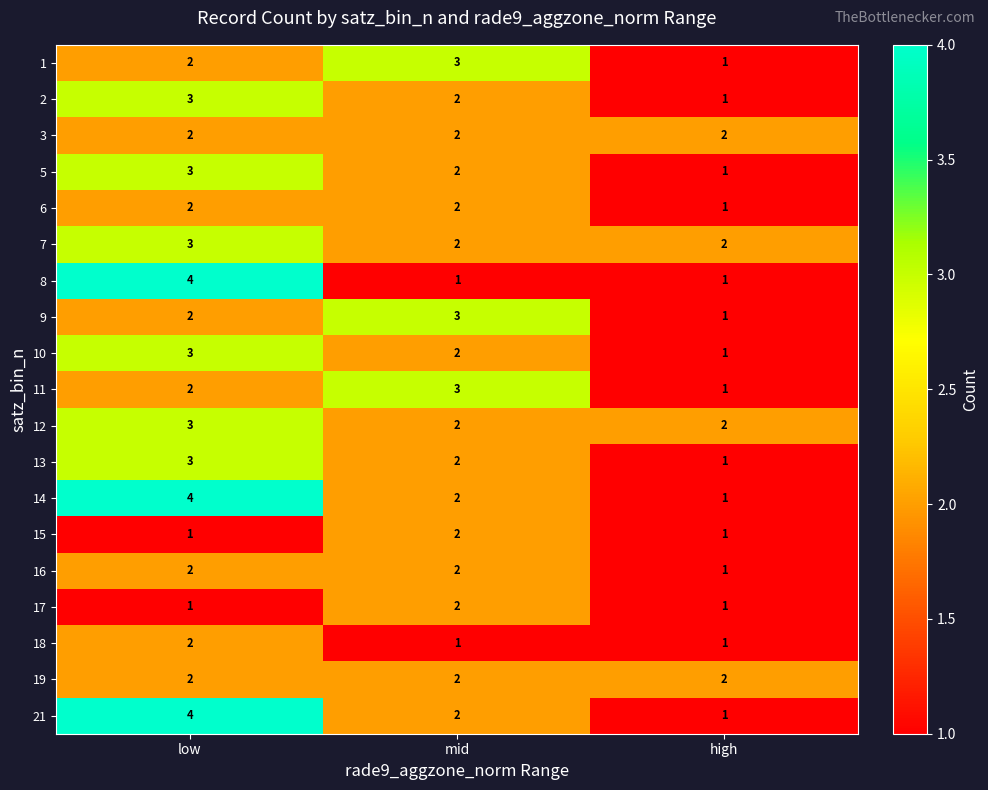

Is the value of 18 at low greater than the value of 10 at high?

Yes